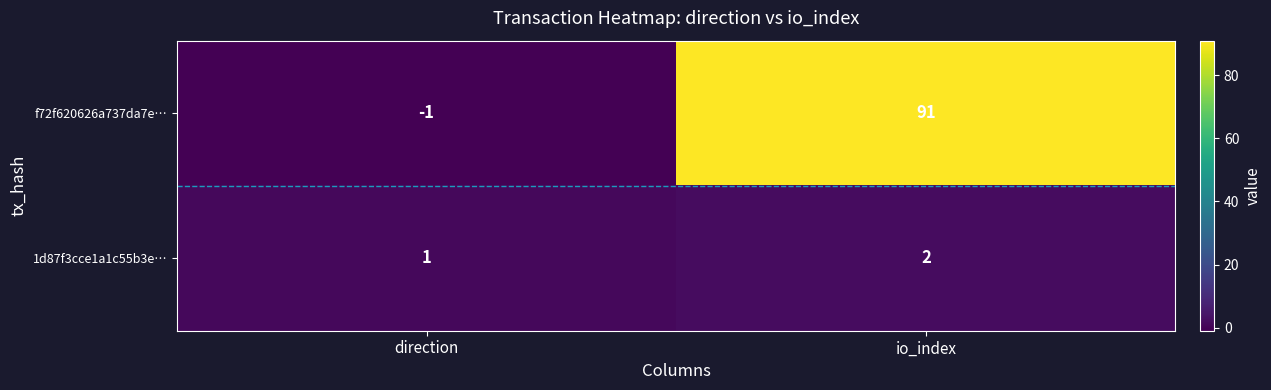

At how many categories does at least one series exceed 84?

1